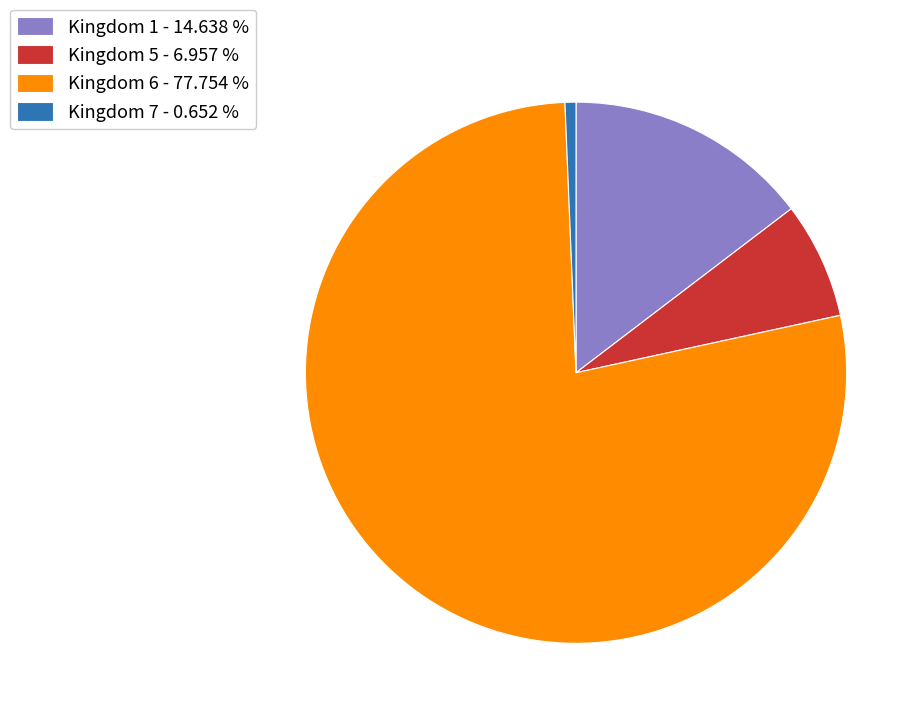

Which slice is the largest?

Kingdom 6 - 77.754 %